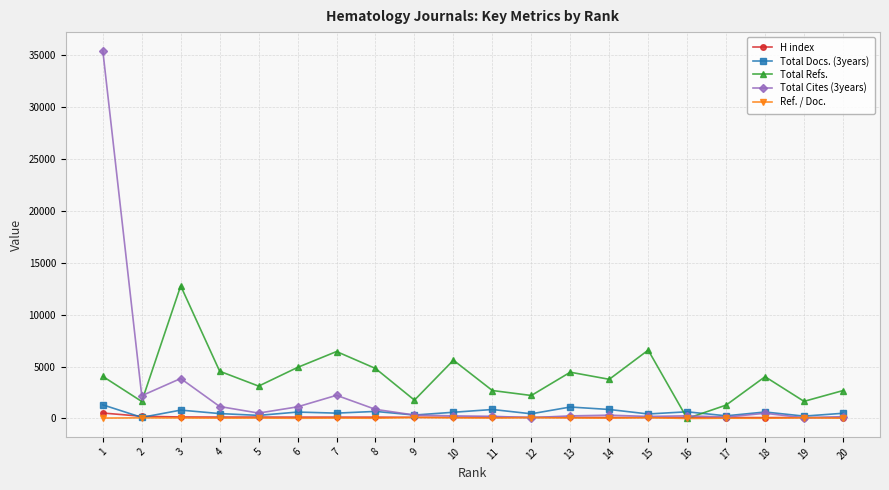

Is the value of Total Refs. at 3 greater than the value of Ref. / Doc. at 18?

Yes